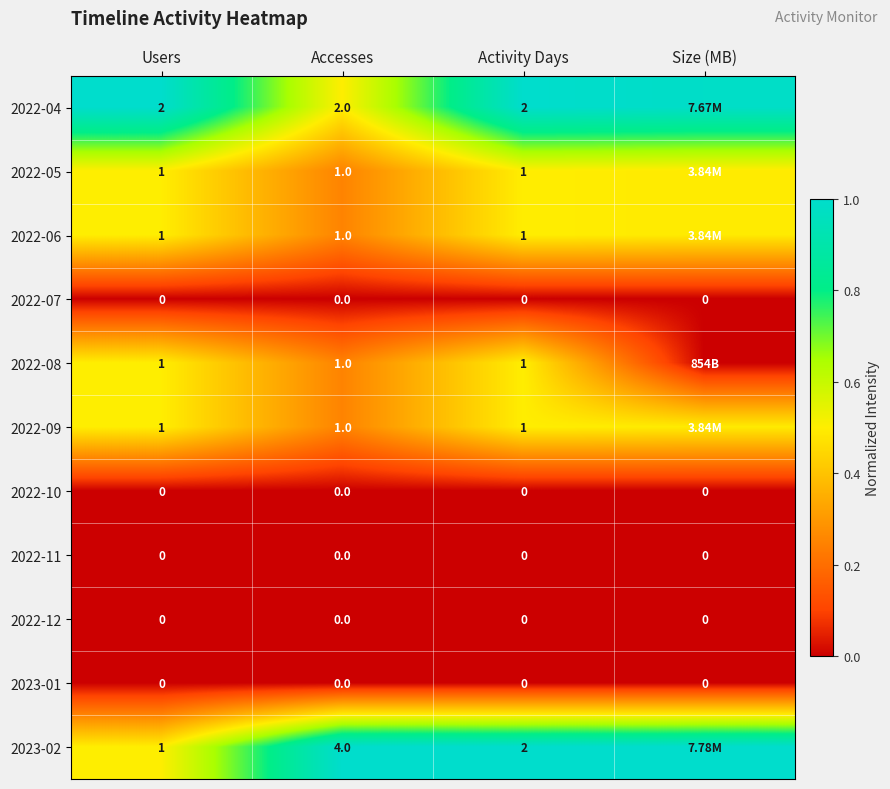

What is the difference between the highest and lowest values at Accesses?

4.0